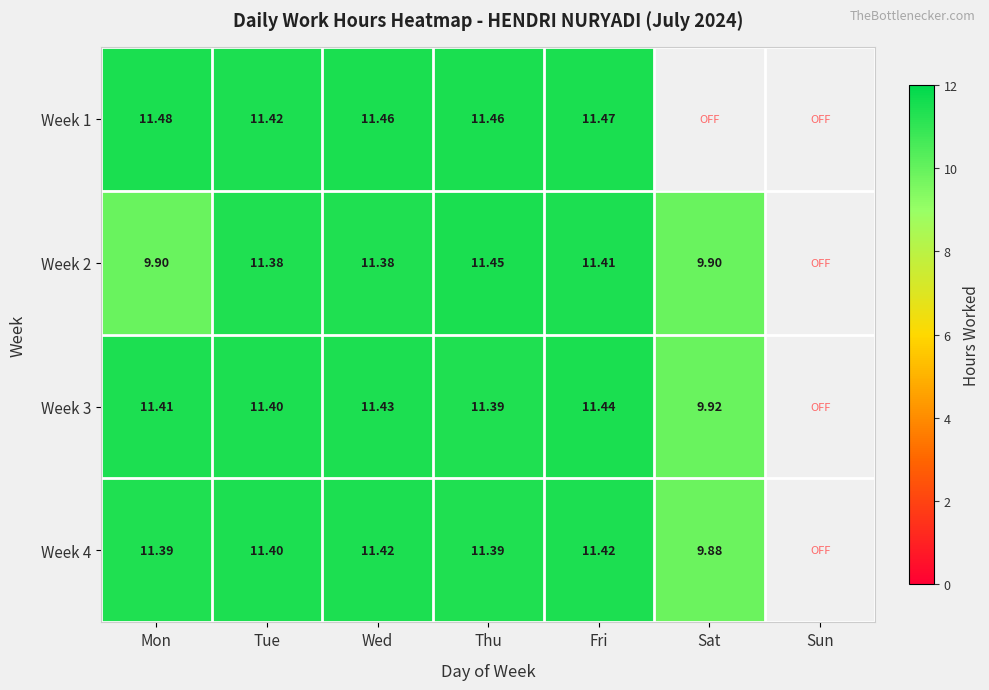

At which label is Week 2 closest to 5?

Mon